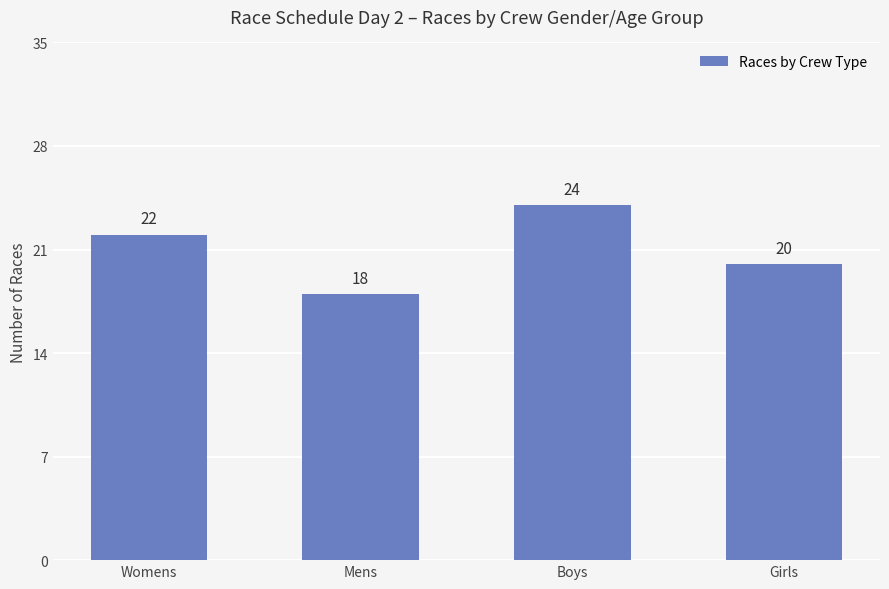

What is the value of the 1st bar from the left?

22